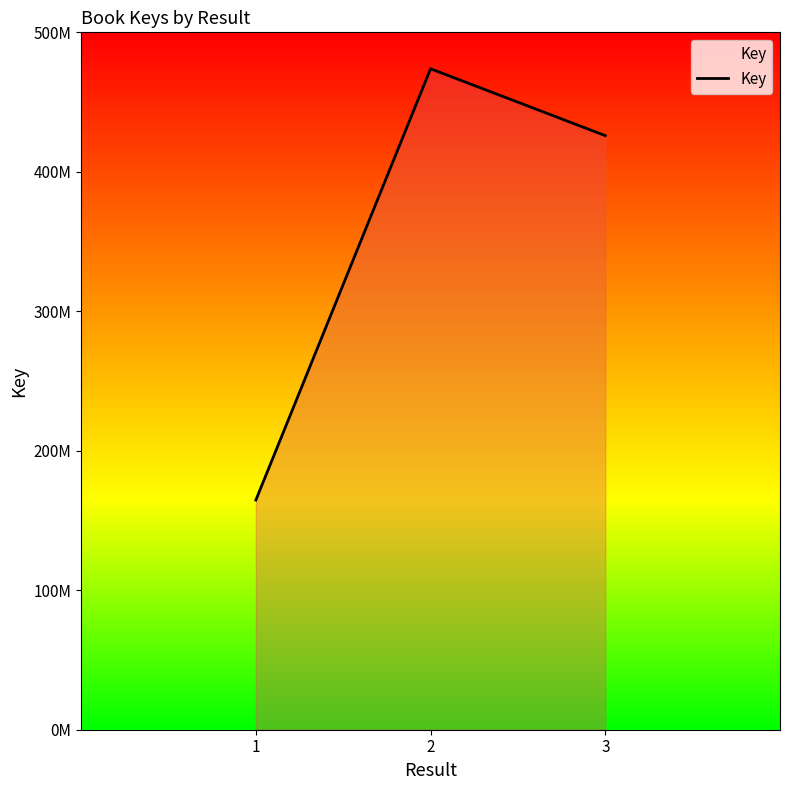

Is it true that the value at 3 is 675650999?

False